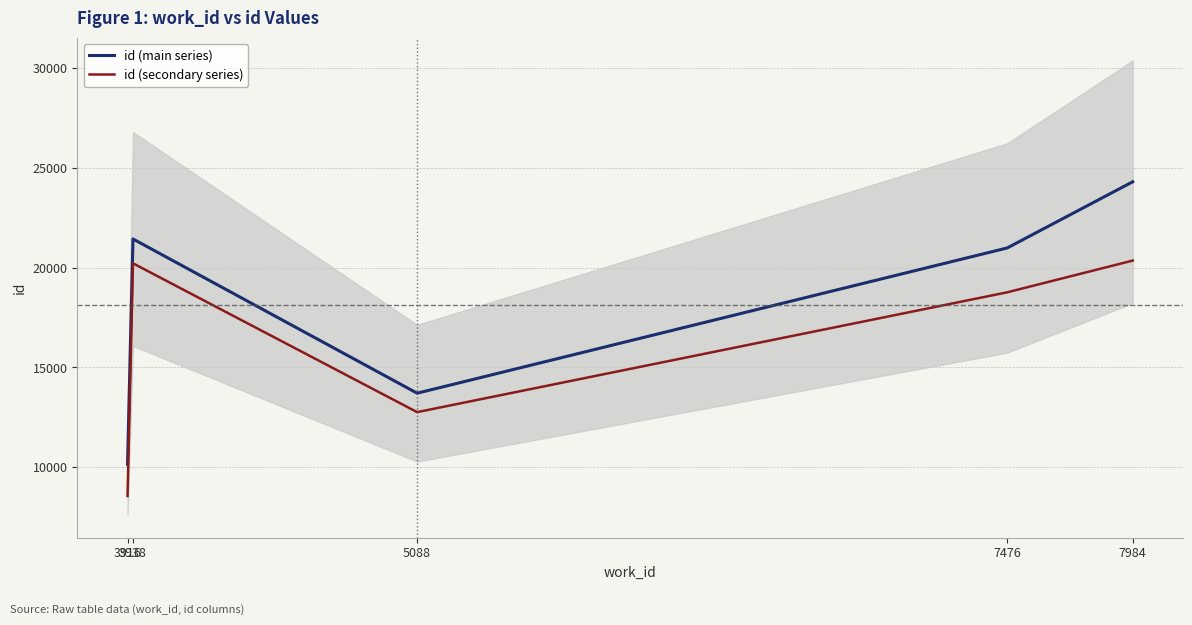

Reading left to right, extract all data points from this chart.

id (main series): 10148.0	21434.0	13708.0	20984.0	24300.0
id (secondary series): 8553.9	20214.1	12759.0	18761.9	20352.1